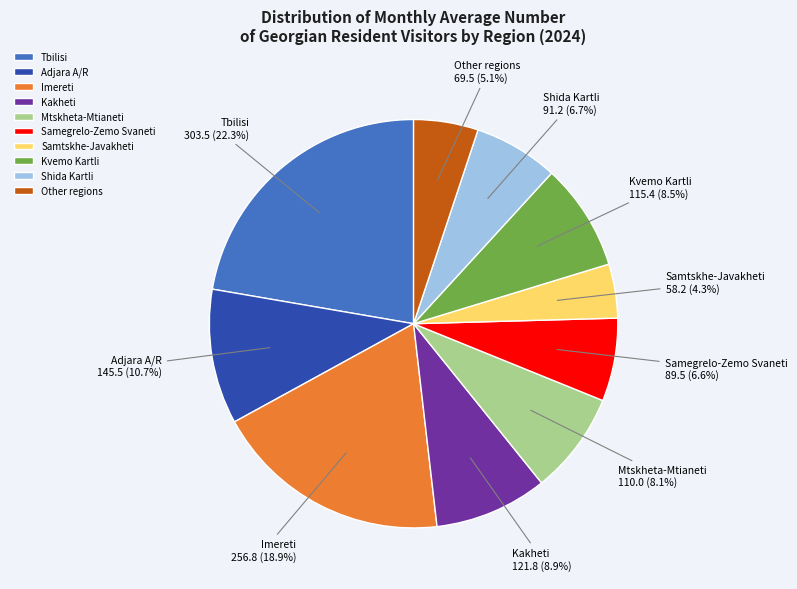

Does any single category account for the majority?

No